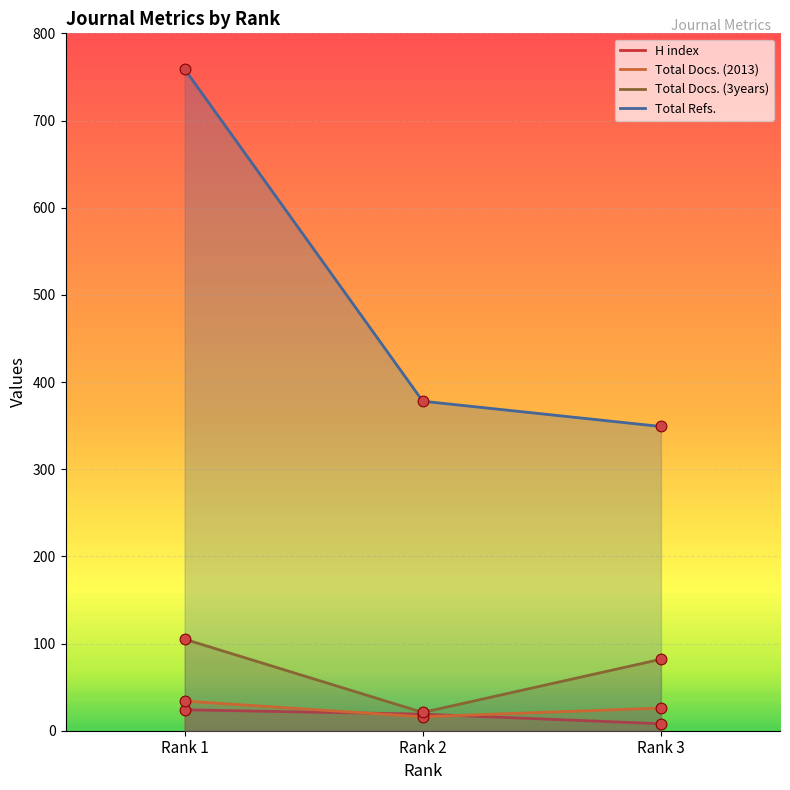

Which series reaches the minimum Y coordinate?

H index